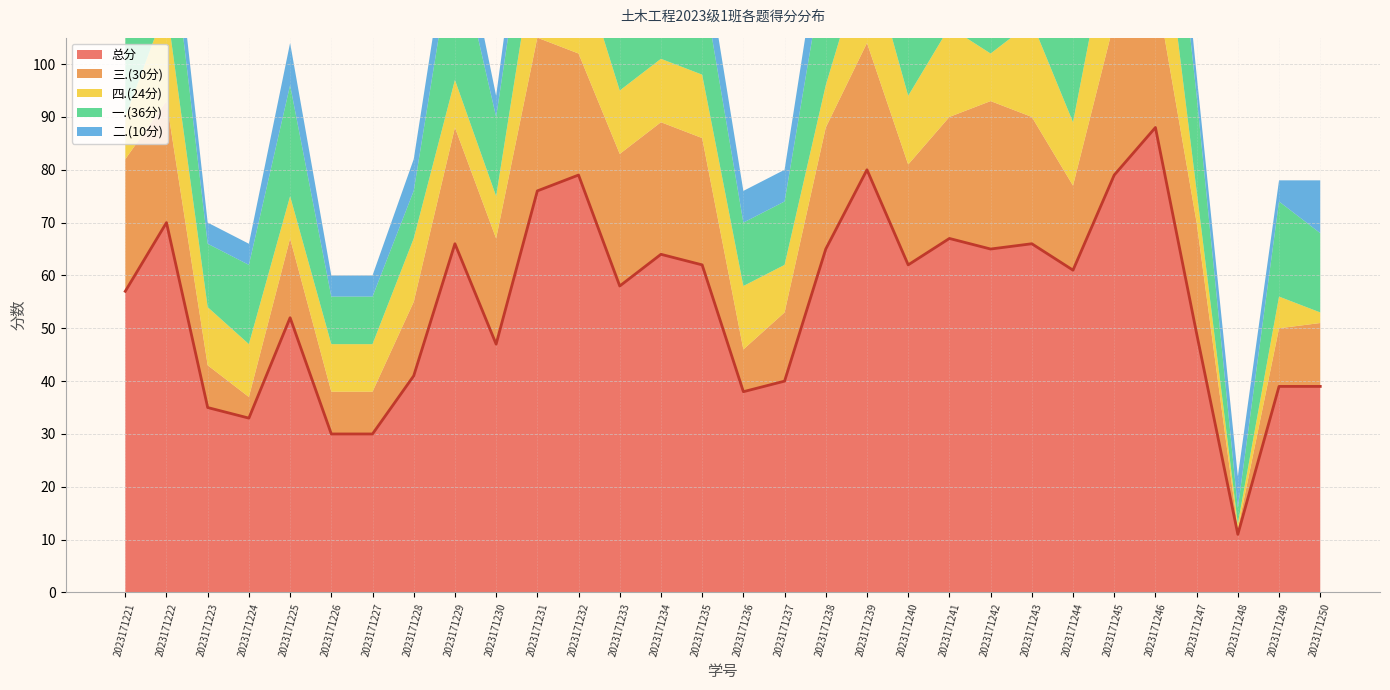

What is the difference between the highest and lowest values at 2023171229?

58